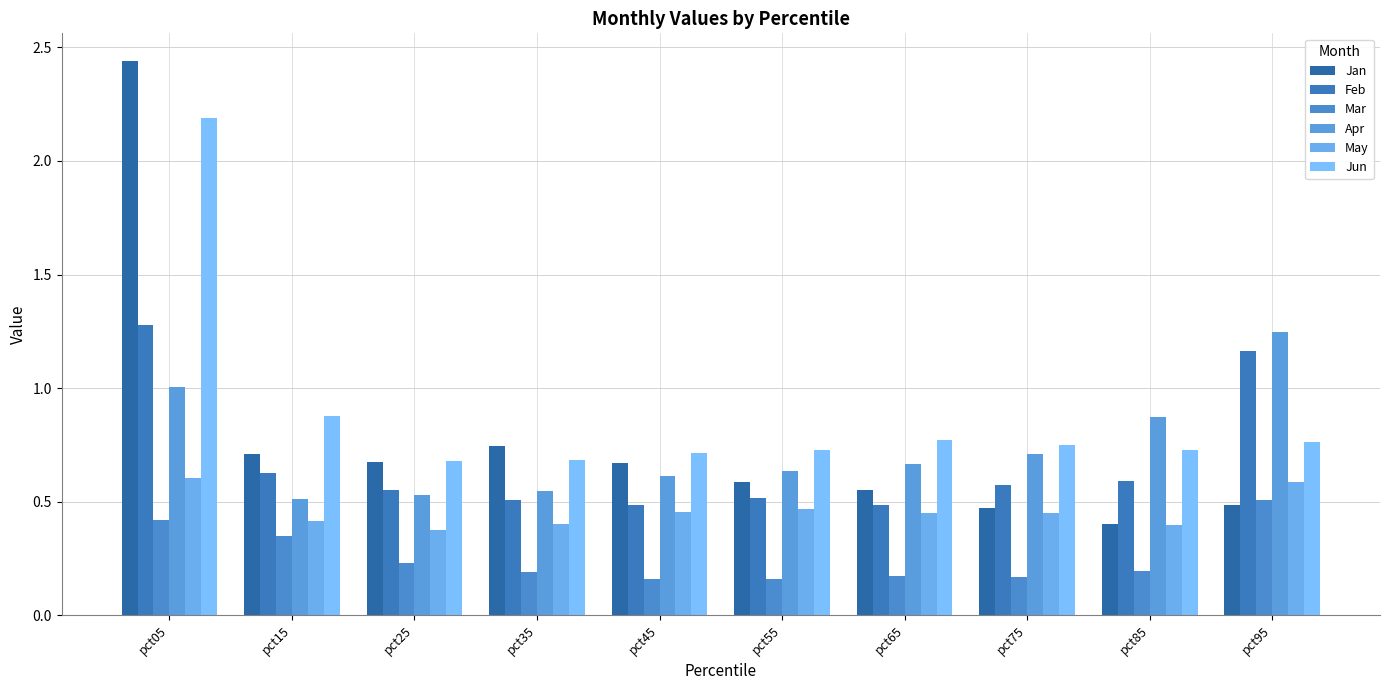

What is the lowest value of the Jan series?

0.4